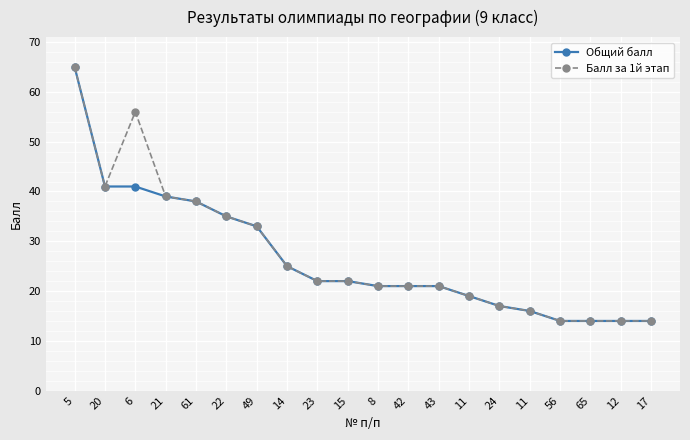

True or false: Общий балл has a value of 19 at 11.

True